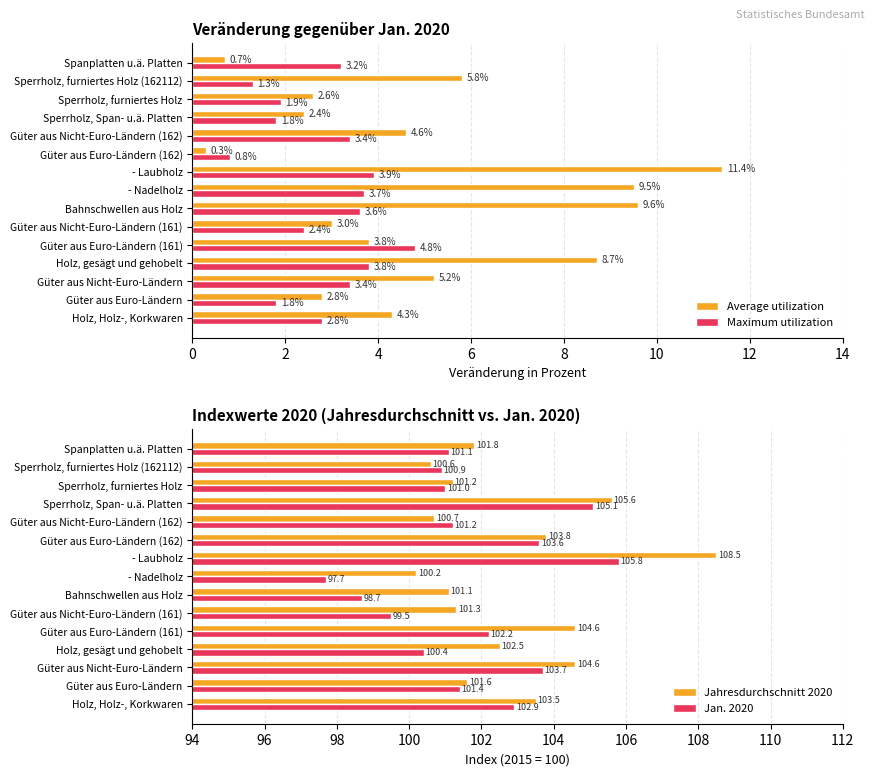

Which category has the lowest value in the Jahresdurchschnitt 2020 series?

- Nadelholz